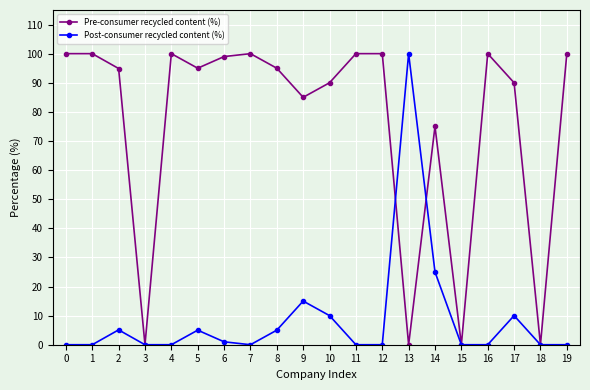

What is the spread (max minus min) of values at 5?

90.0